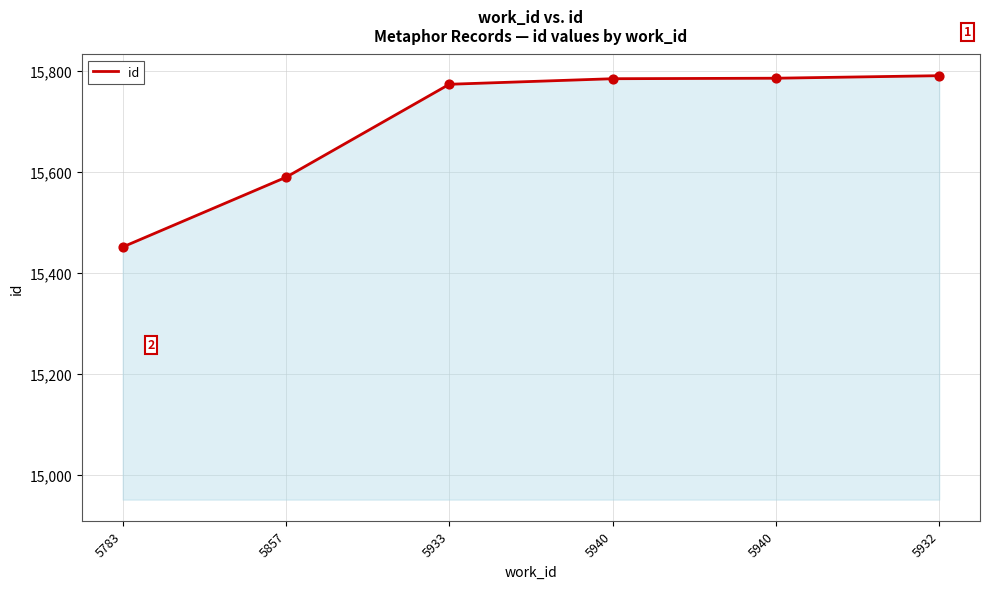

Approximately how many times larger is the value at 5940 compared to 5932?

1.0